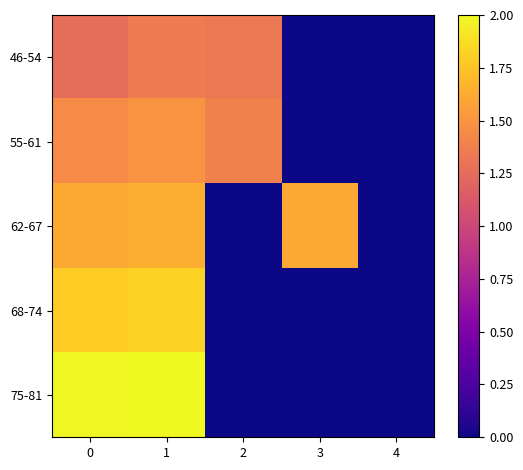

Which category has the highest value across all series?

1